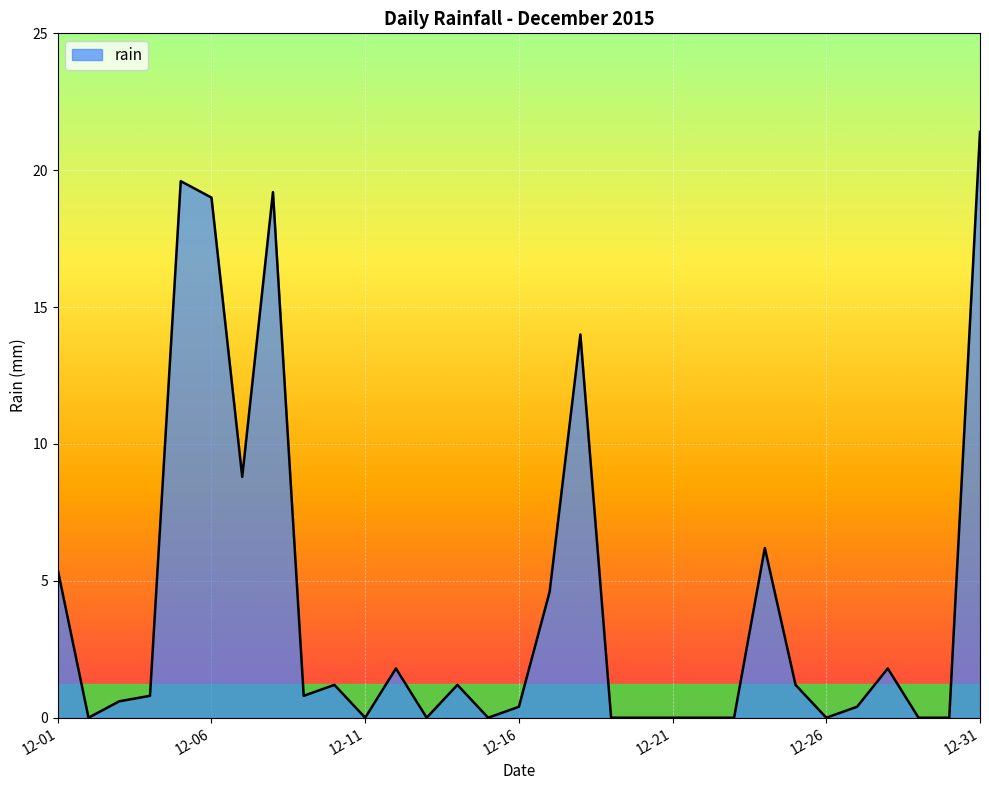

Reading left to right, extract all data points from this chart.

5.4	0.0	0.6	0.8	19.6	19.0	8.8	19.2	0.8	1.2	0.0	1.8	0.0	1.2	0.0	0.4	4.6	14.0	0.0	0.0	0.0	0.0	0.0	6.2	1.2	0.0	0.4	1.8	0.0	0.0	21.4